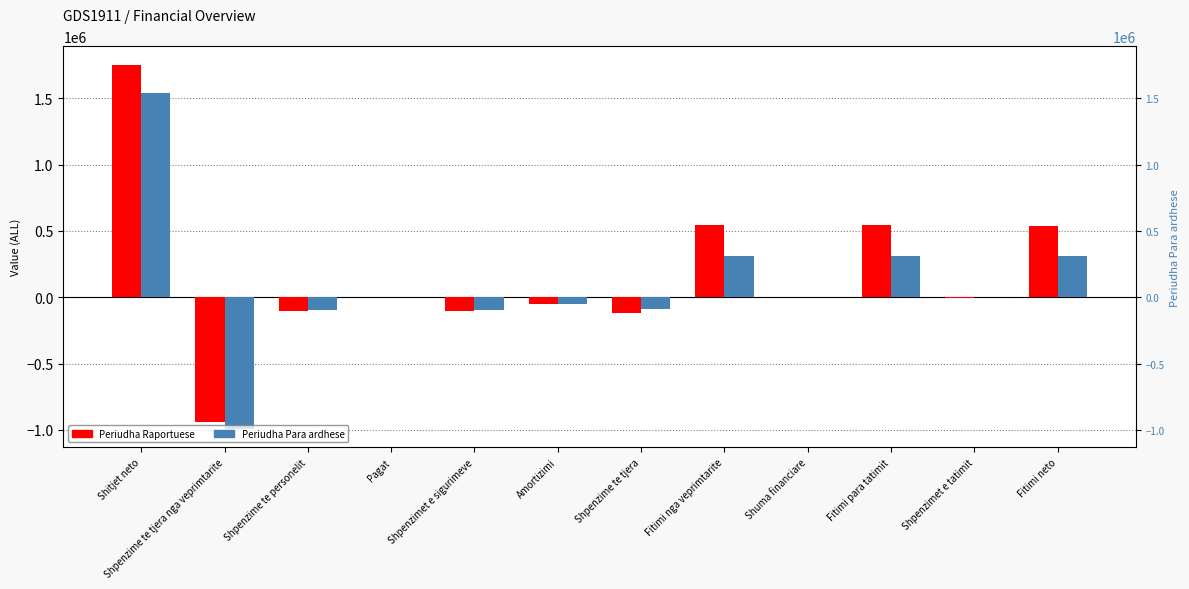

What is the difference between the second highest and minimum values in the Periudha Para ardhese series?

1304870